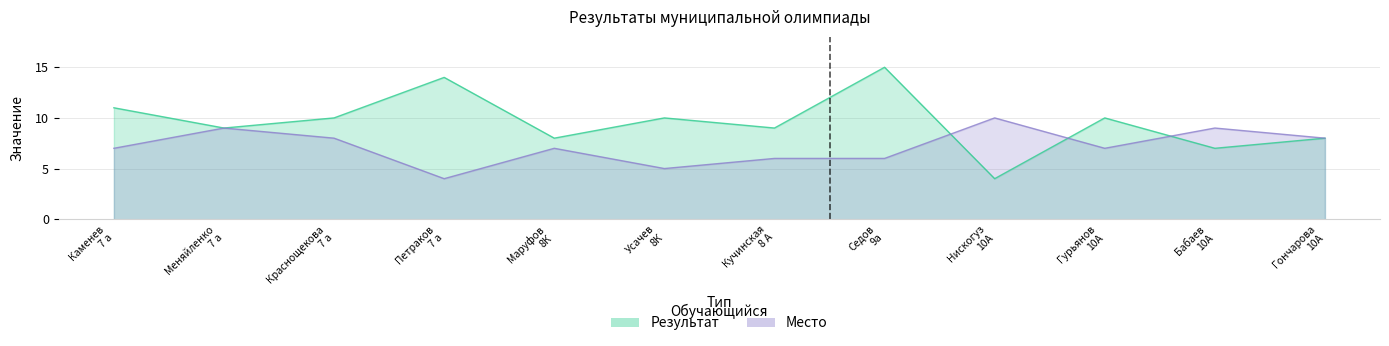

List the series in order of their peak value, lowest first.

Место, Результат